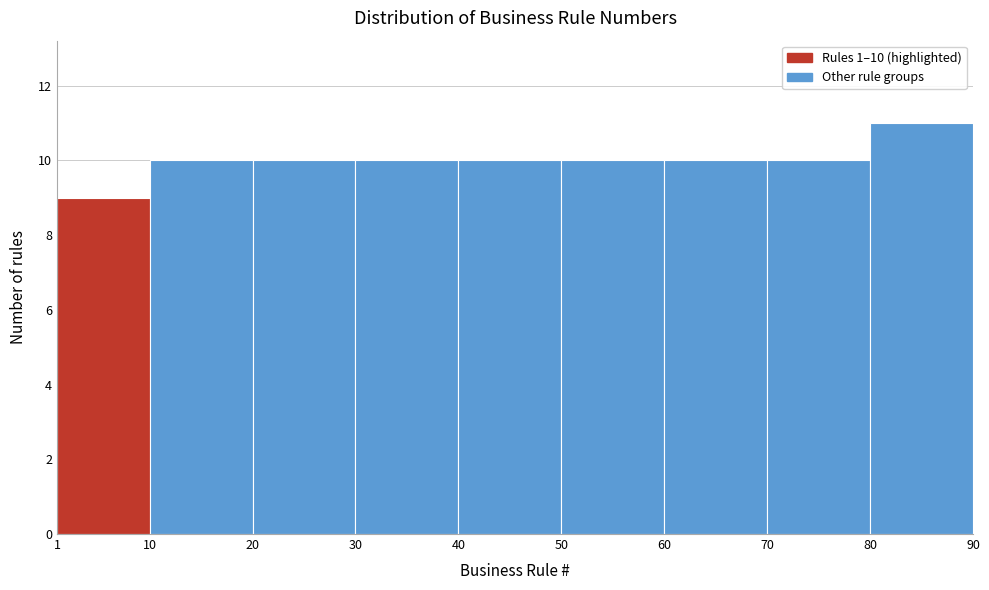

Which range on the x-axis has the tallest bar?

80 to 90